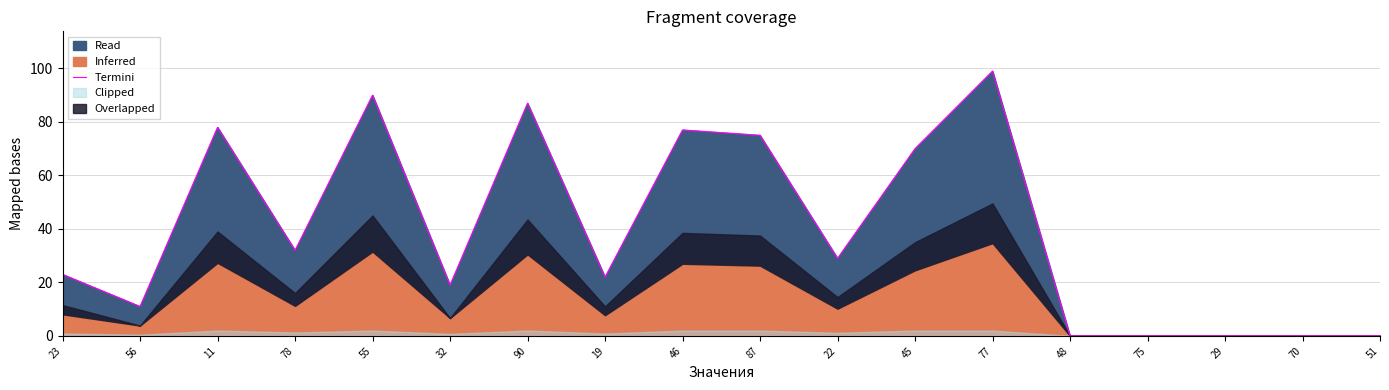

Reading left to right, extract all data points from this chart.

23	11	78	32	90	19	87	22	77	75	29	70	99	0	0	0	0	0